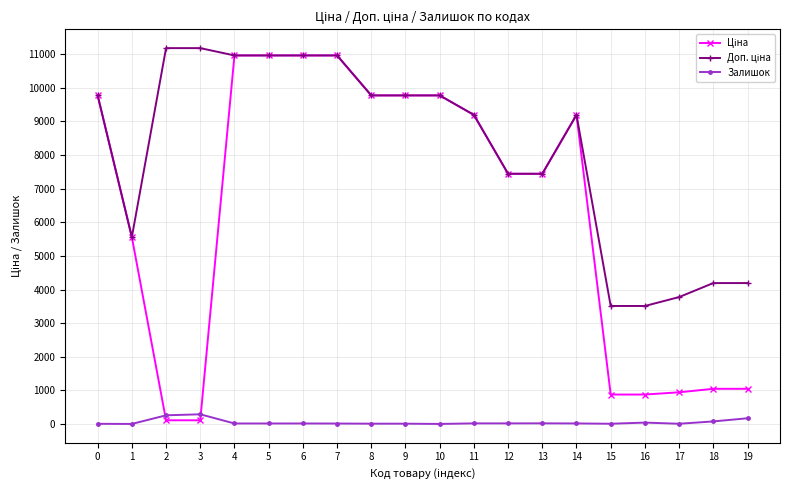

What is the greatest value displayed?

11182.0